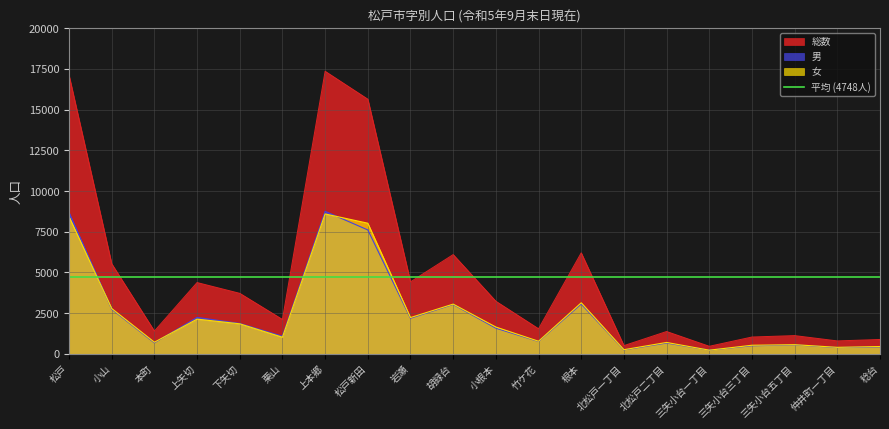

Which series has the largest total across all categories?

総数